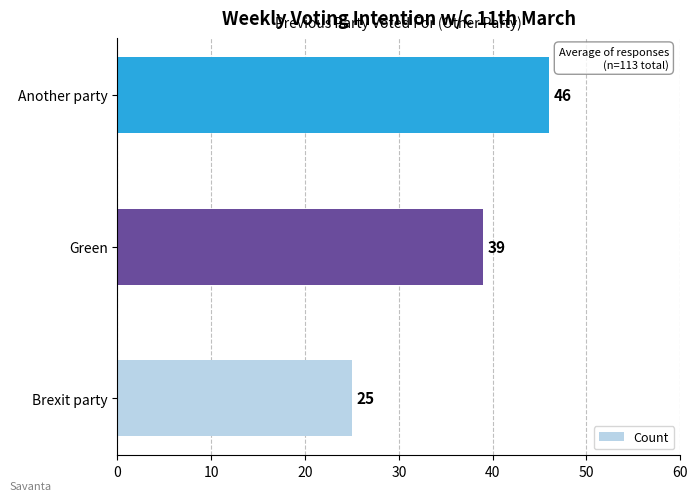

Which has a higher value, Another party or Brexit party?

Another party